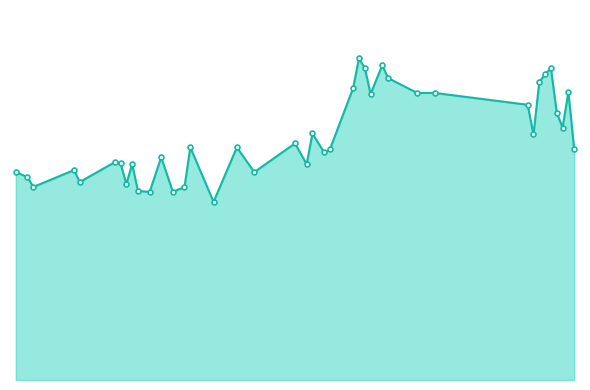

Is this an area chart (filled region under the line)?

Yes